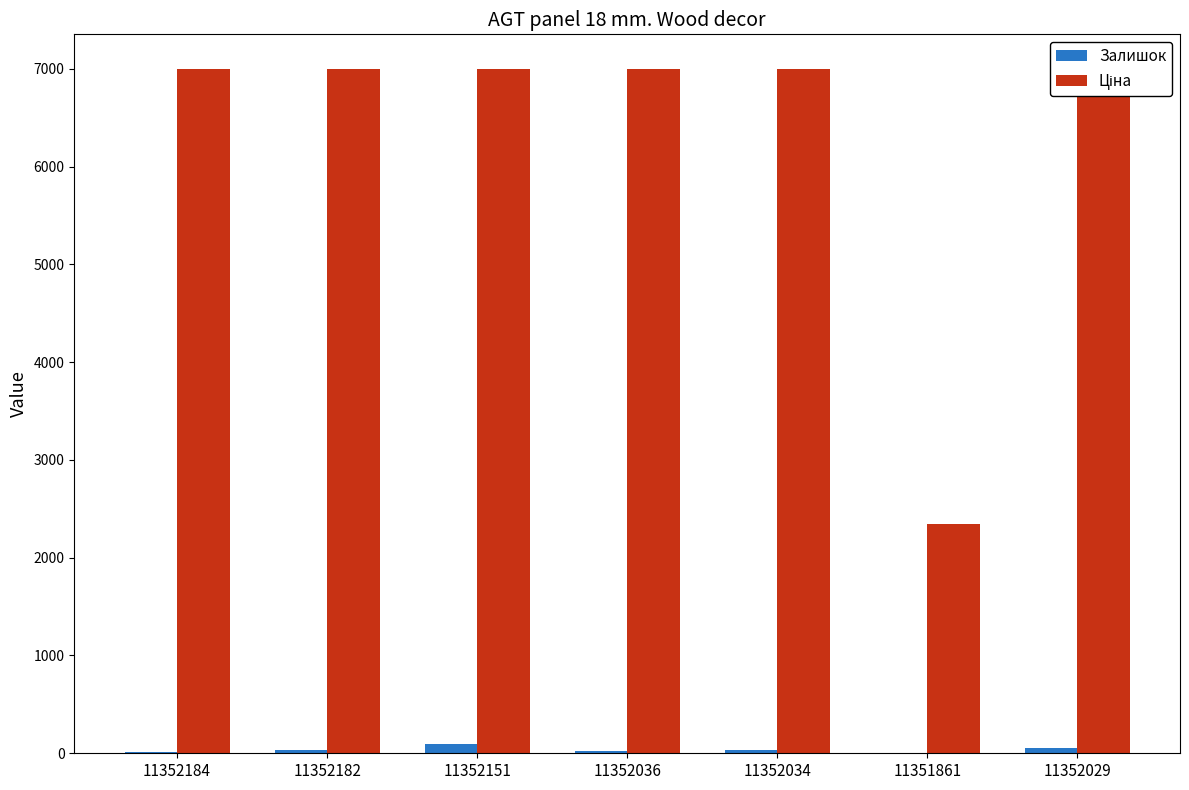

Reading left to right, what are all the values shown in this chart?

Залишок: 11352184=15.0	11352182=33.0	11352151=90.0	11352036=27.0	11352034=32.0	11351861=6.0	11352029=52.0
Ціна: 11352184=7002.7	11352182=7002.7	11352151=7002.7	11352036=7002.7	11352034=7002.7	11351861=2340.3	11352029=7002.7